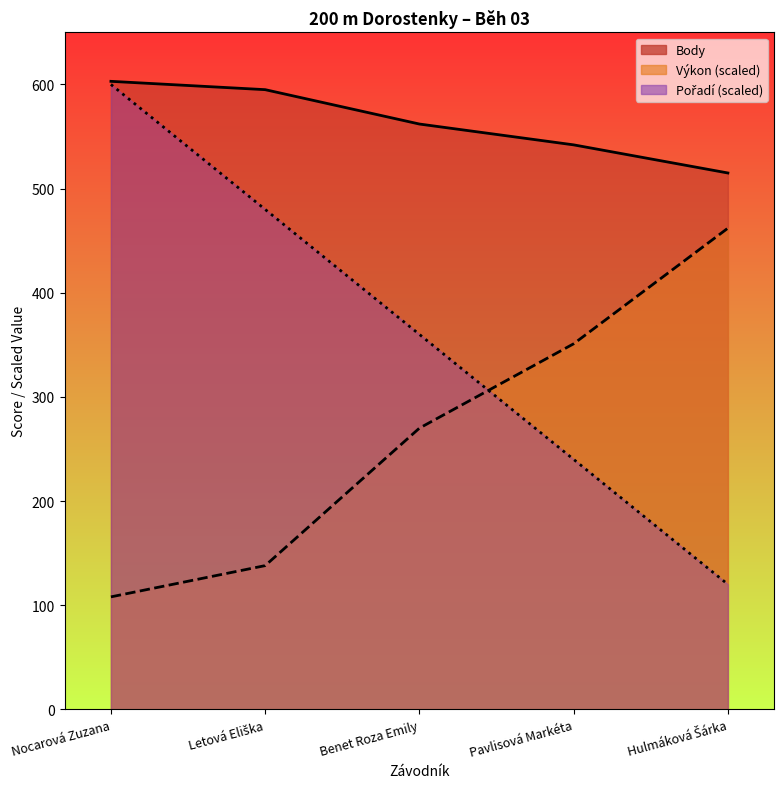

At Letová Eliška, list the series in order from largest to smallest.

Body, Pořadí, Výkon